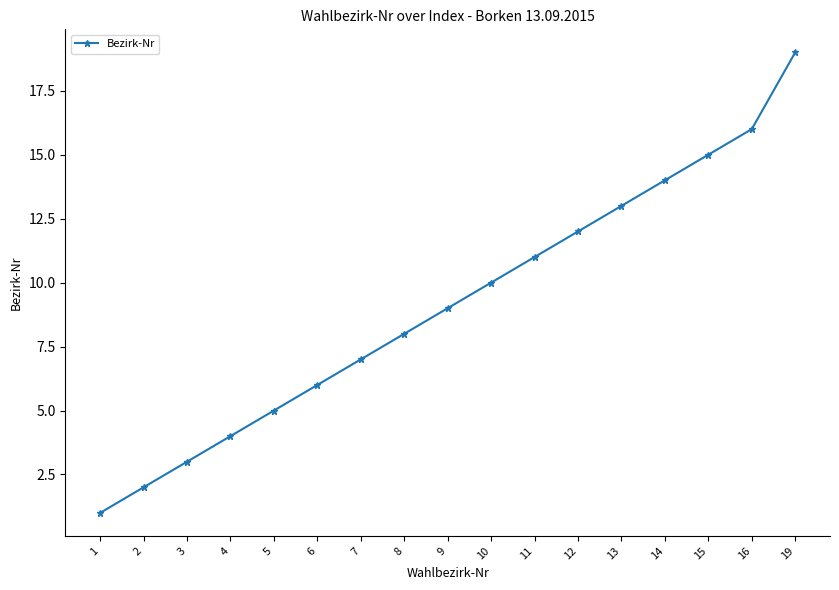

The value at 13 is 13. True or false?

True